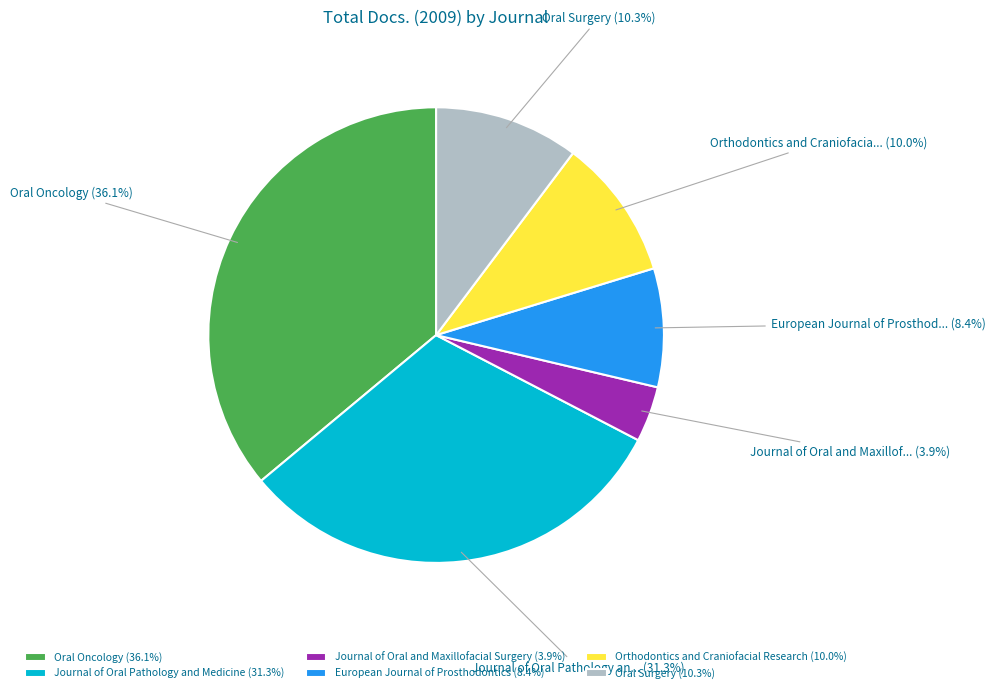

To the nearest percent, what is the difference between the largest and smallest slice percentages?

32%